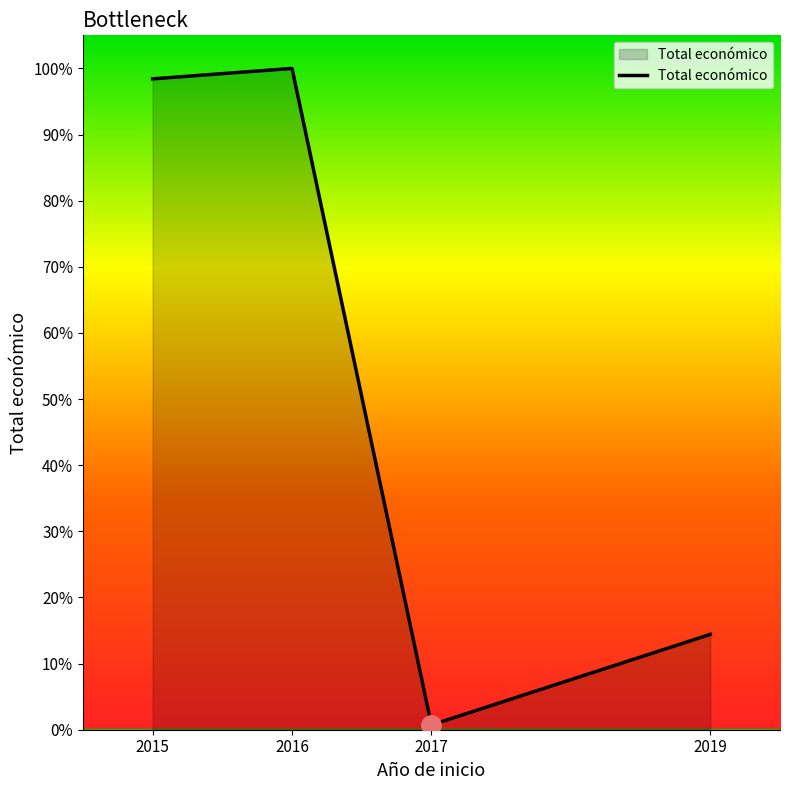

At which label does the data first exceed 6850000?

2016